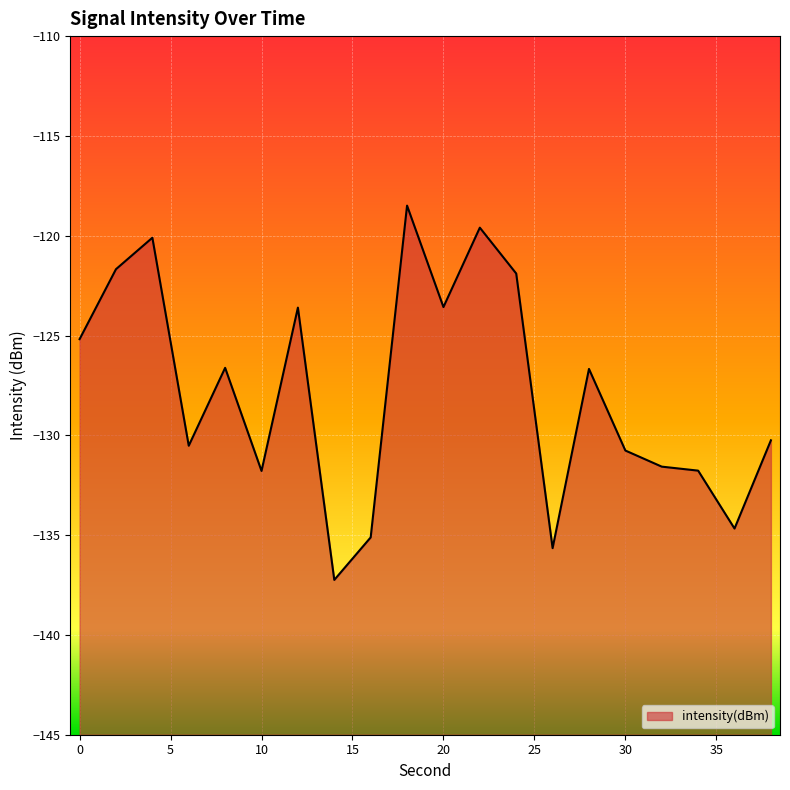

How many points are higher than both their immediate neighbors (excluding endpoints)?

6